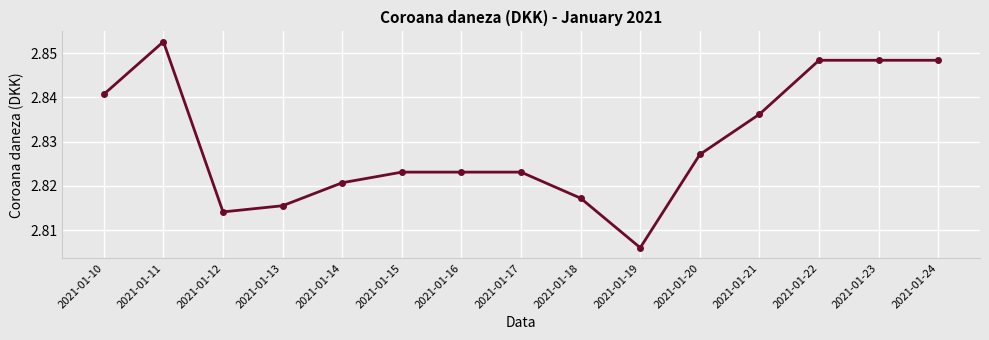

What is the sum of the values at 2021-01-24 and 2021-01-13?

5.7